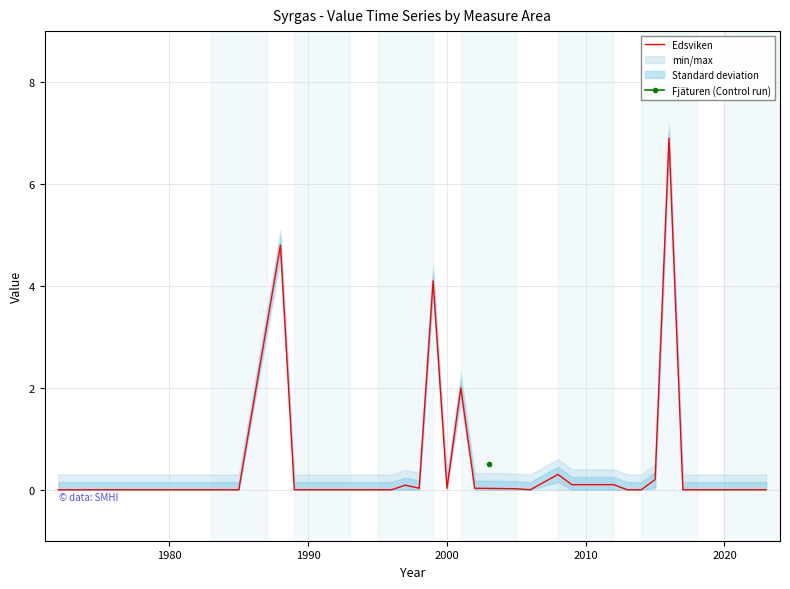

True or false: Edsviken has a value of 0.1 at 2010.

True